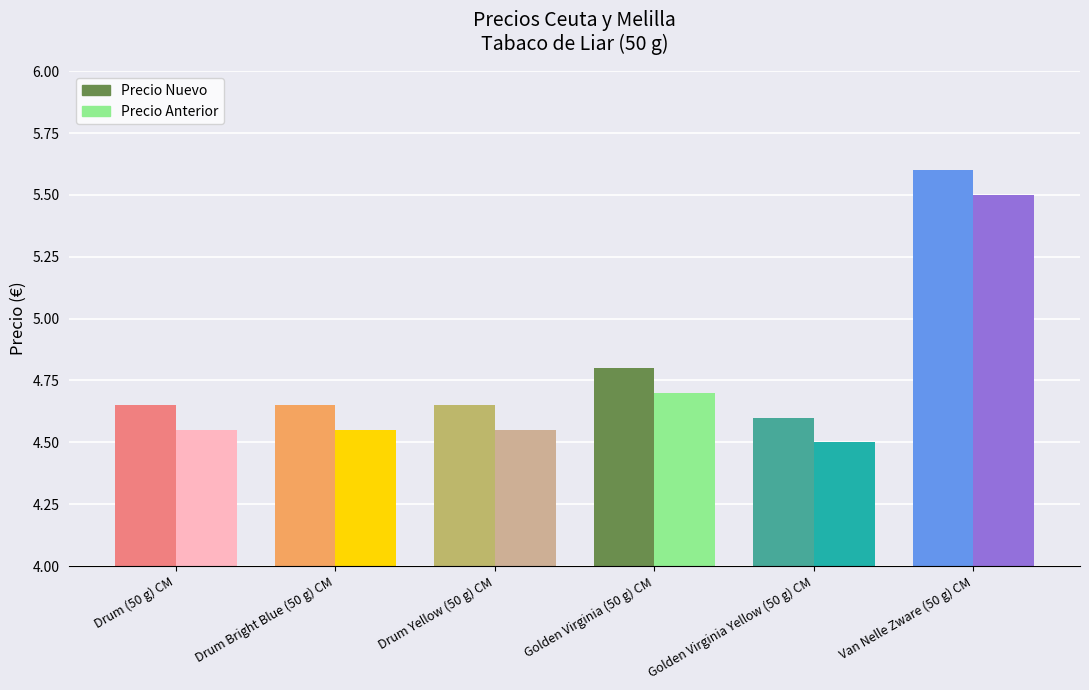

Reading left to right, what are all the values shown in this chart?

Precio Nuevo: 4.7	4.7	4.7	4.8	4.6	5.6
Precio Anterior: 4.5	4.5	4.5	4.7	4.5	5.5